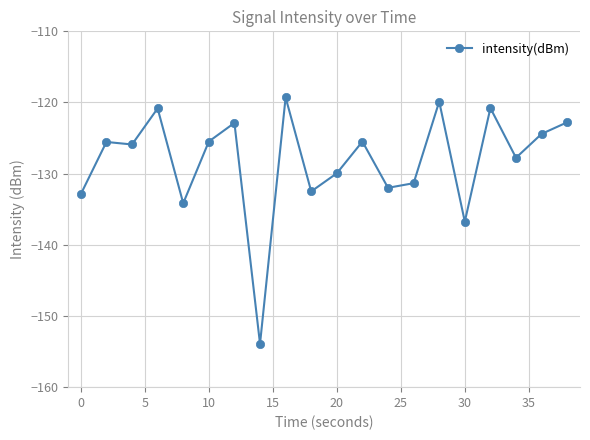

True or false: the data has more than 2 interior local peaks.

True